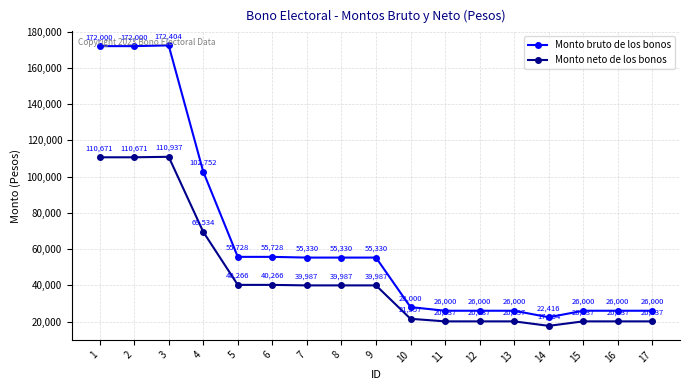

List the series in order of their peak value, highest first.

Monto bruto de los bonos, Monto neto de los bonos